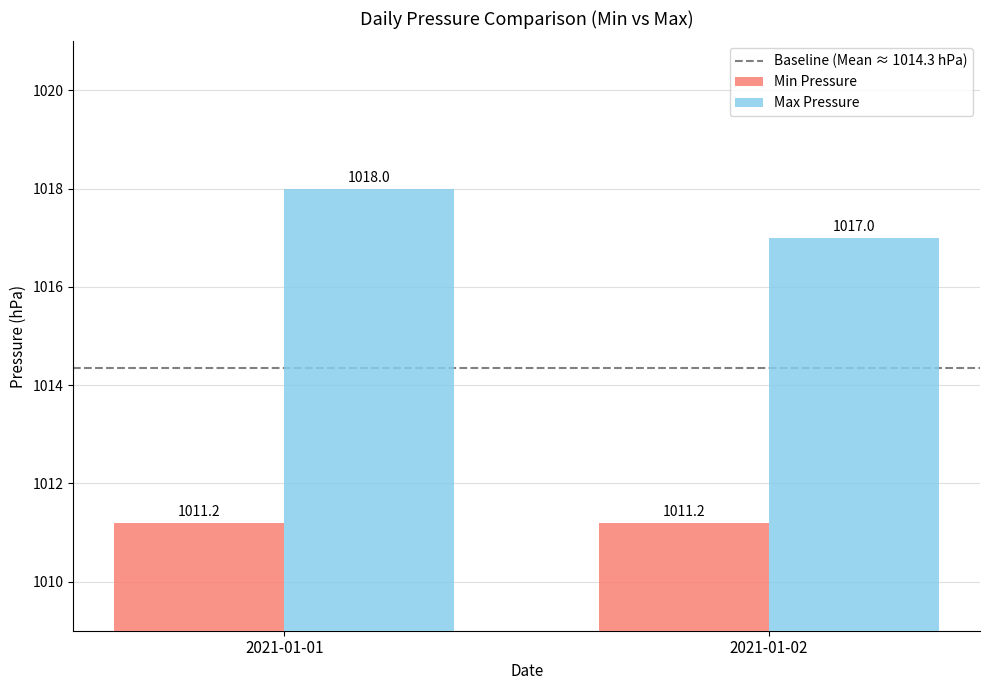

Is it true that Min Pressure equals 261.8 at 2021-01-01?

False